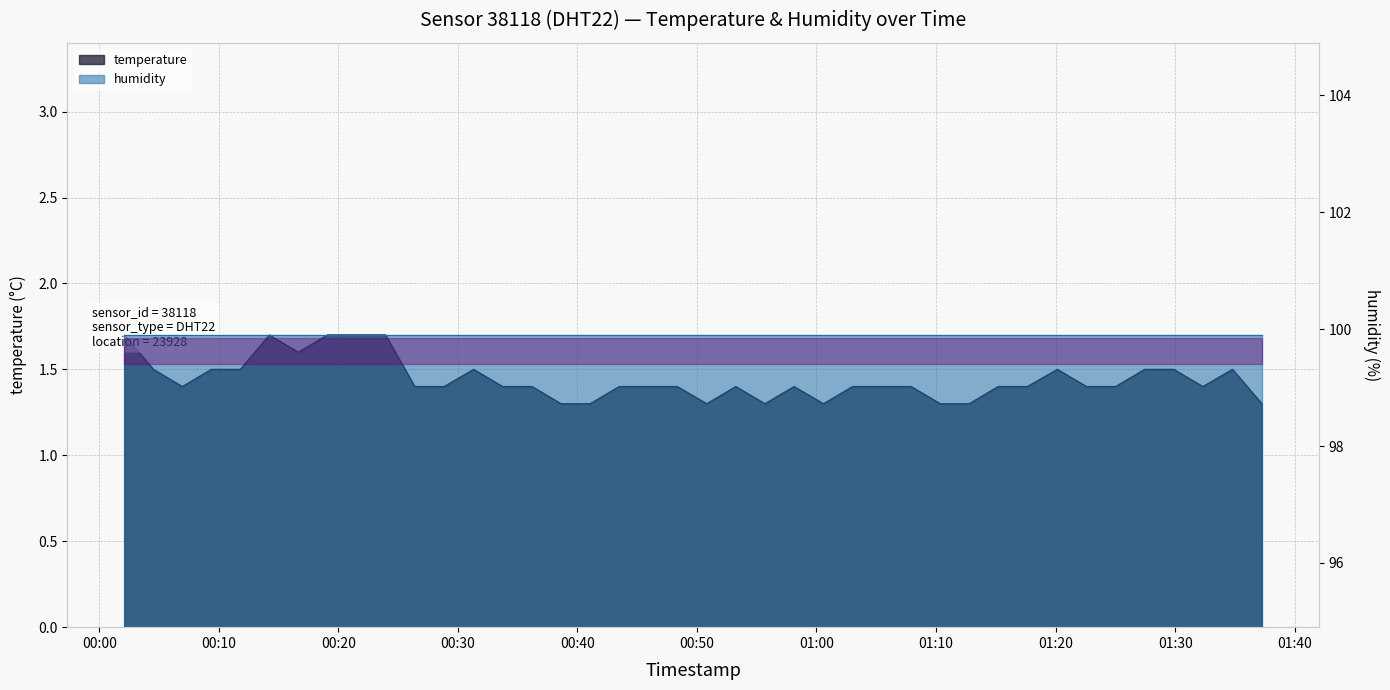

What is the difference between the second highest and minimum values?

0.4